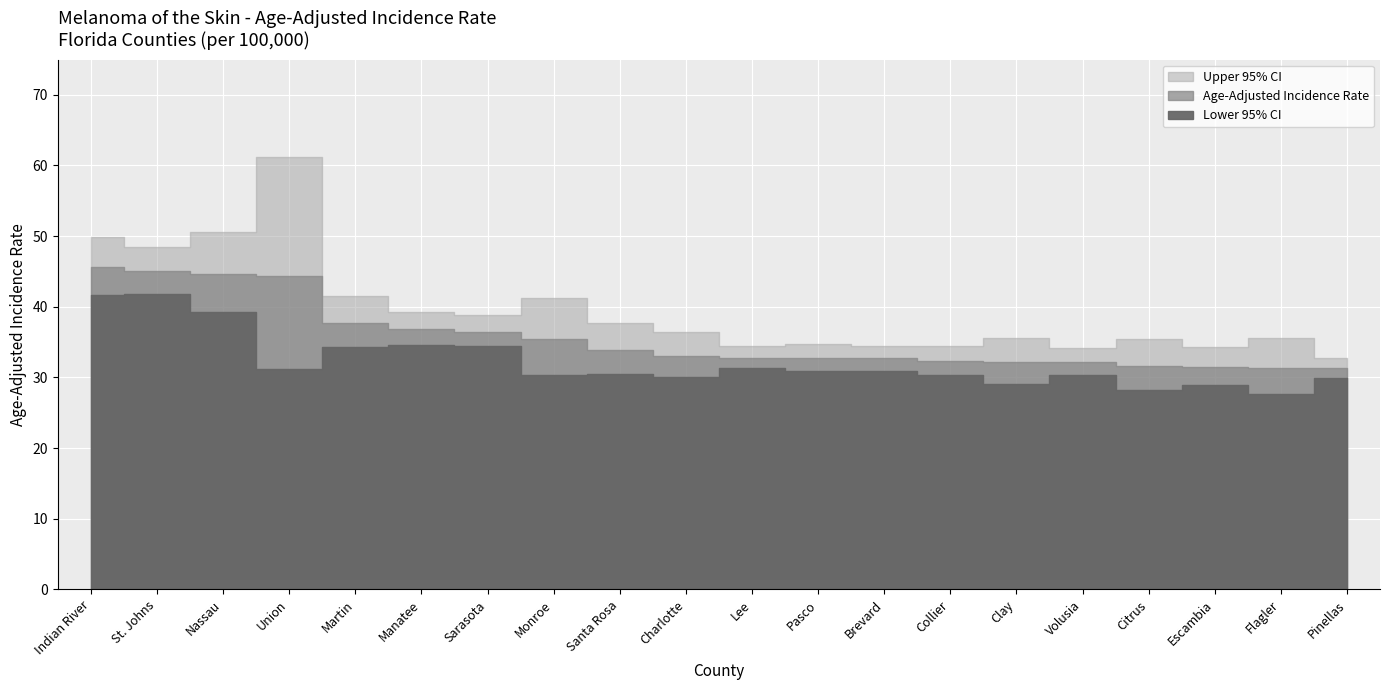

True or false: Upper 95% CI and Lower 95% CI intersect in this chart.

False